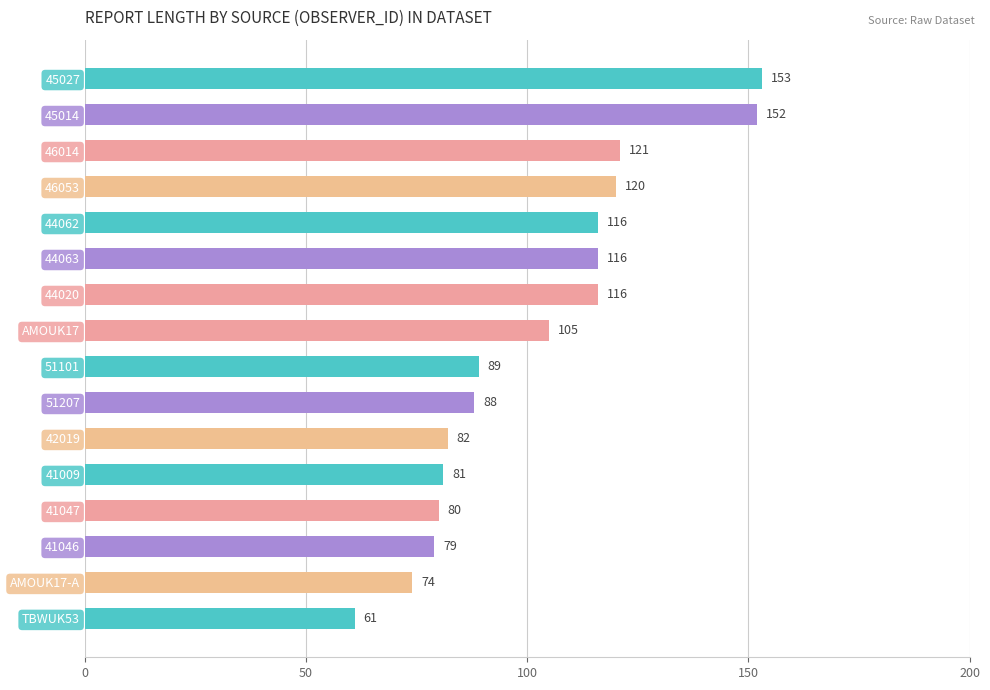

At which category does the chart reach its peak across all series?

45027